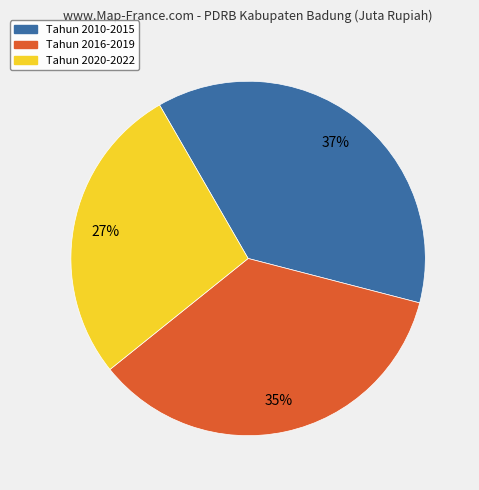

To the nearest percent, what is the average slice percentage?

33%